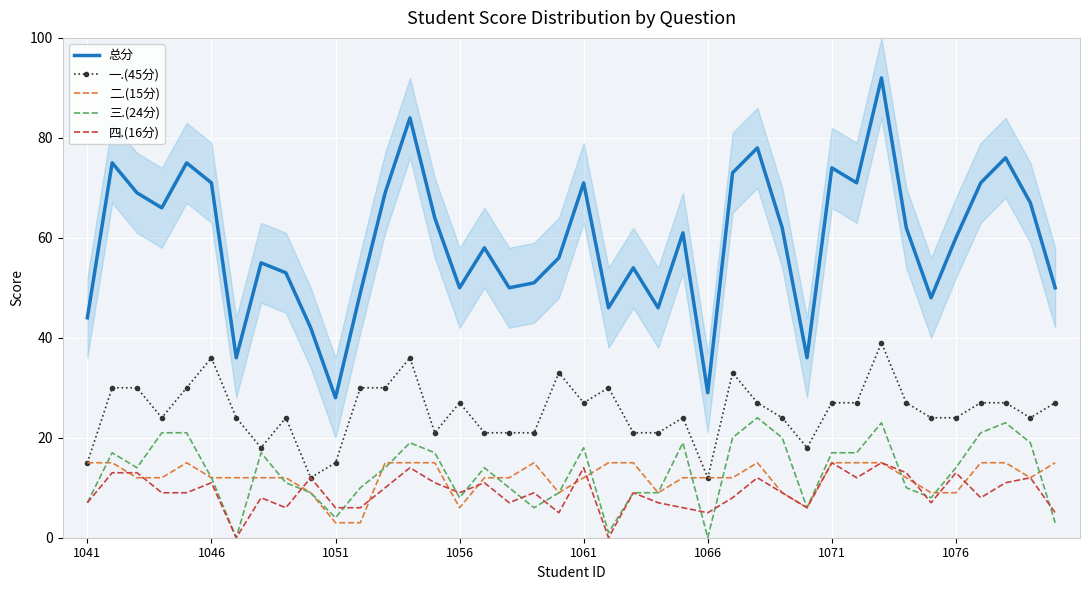

True or false: 三.(24分) and 总分 intersect in this chart.

False